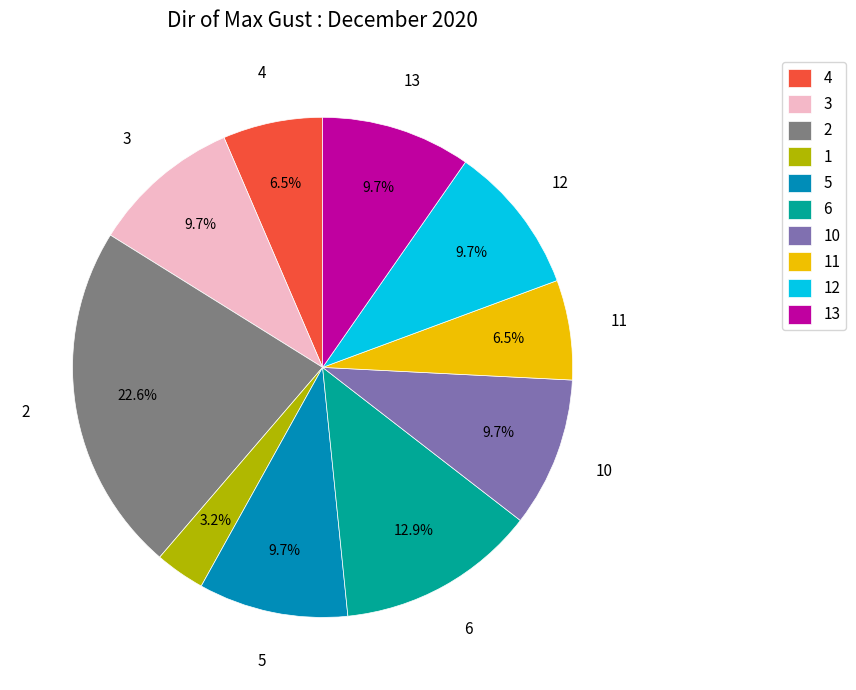

Which has a higher value, 11 or 6?

6